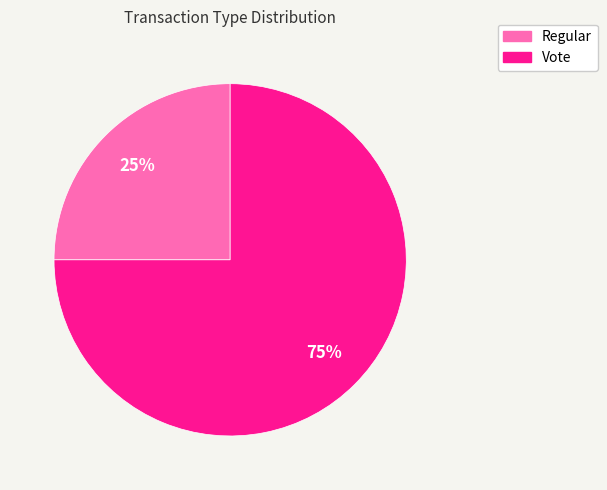

How many slices are in this pie chart?

2